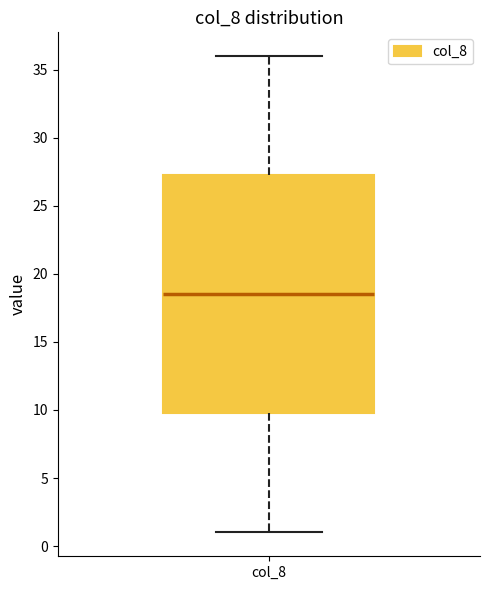

Read this box plot against the y-axis: the position of the median line, the range covered by the box, and the ends of both whiskers. The values are not printed on the chart, so give them approximately, as read against the axis.

median 18.5, box 10.0 to 27.5, whiskers 1.0 to 36.0